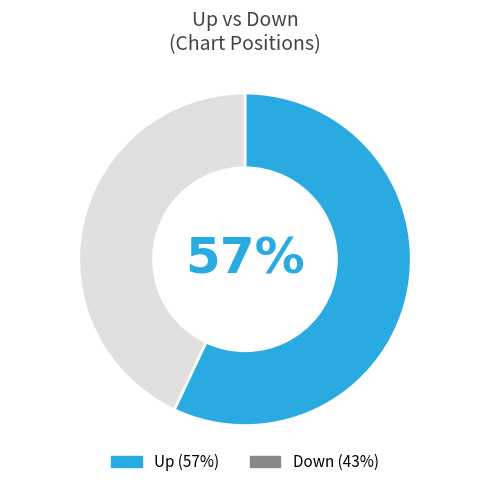

To the nearest percent, what is the average slice percentage?

50%